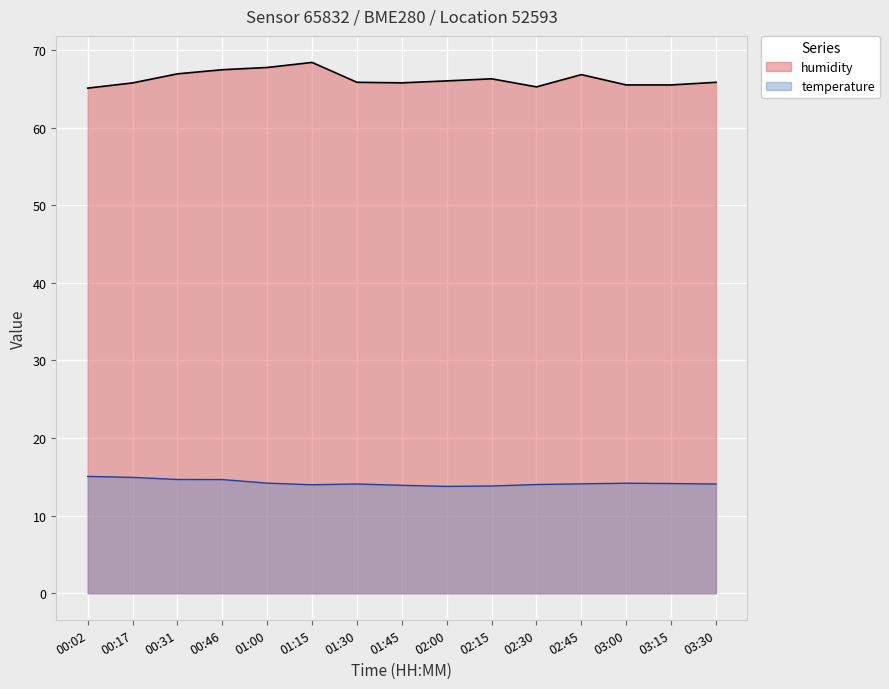

True or false: humidity and temperature cross at least once.

False